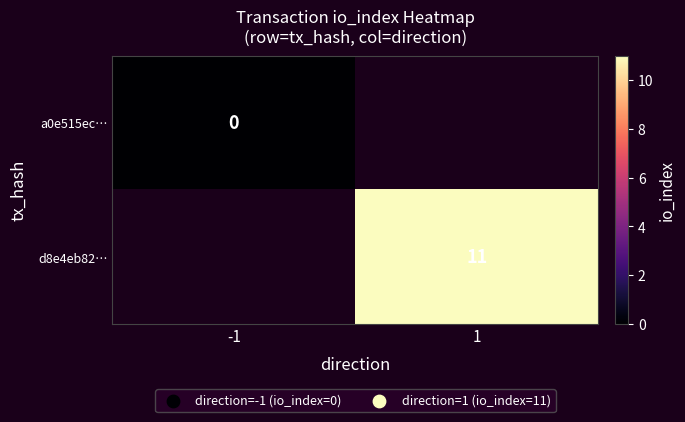

Is it true that d8e4eb82… equals 11 at 1?

True